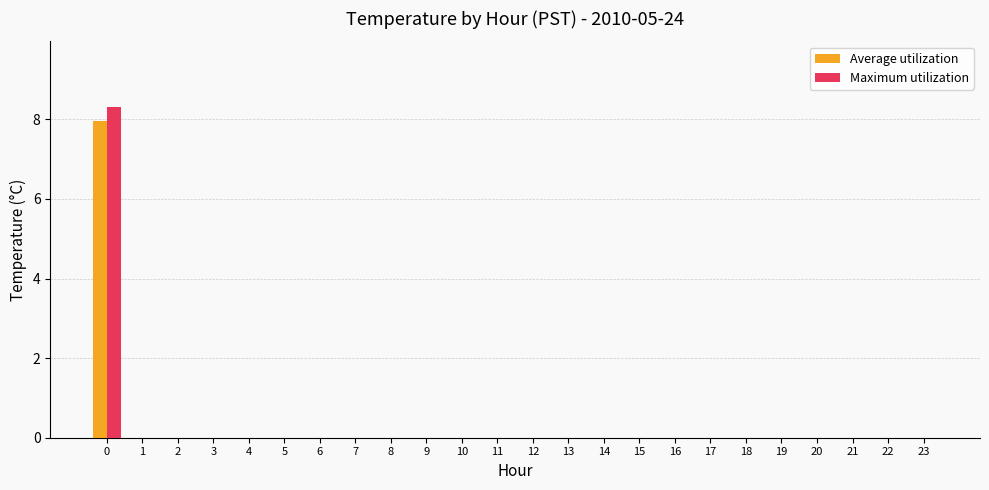

Count the Average utilization values in the range 0 to 1.

23